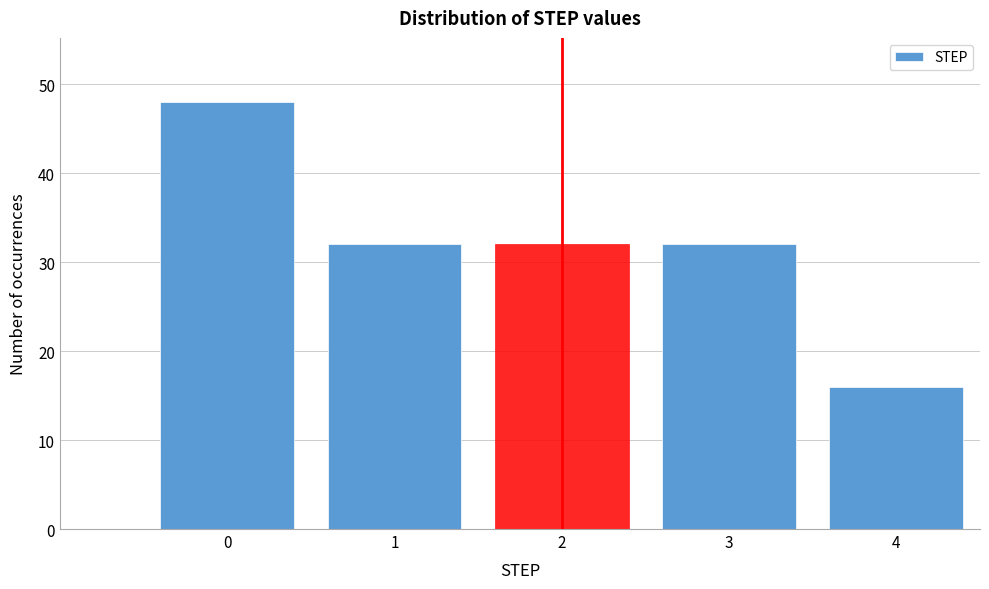

Reading right to left, what are all the values shown in this chart?

4=16	3=32	2=32	1=32	0=48